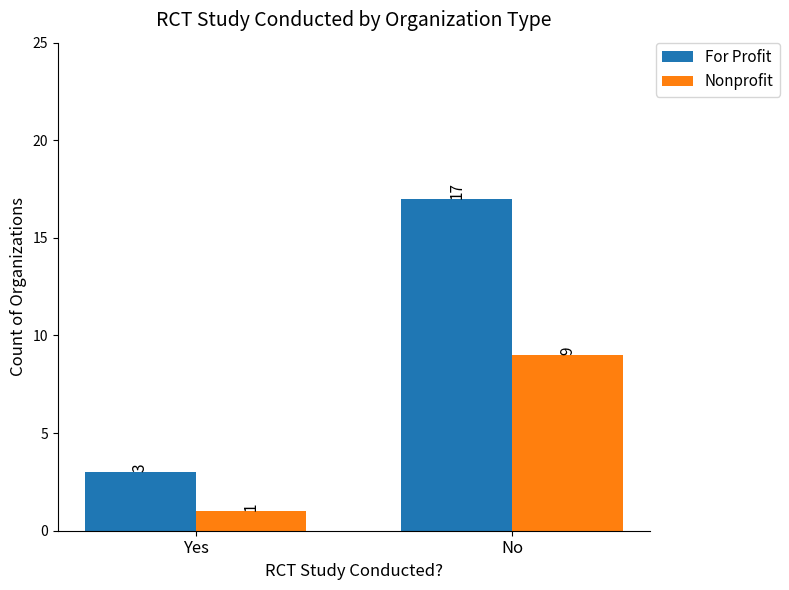

Rank the series by their average value, from lowest to highest.

Nonprofit, For Profit